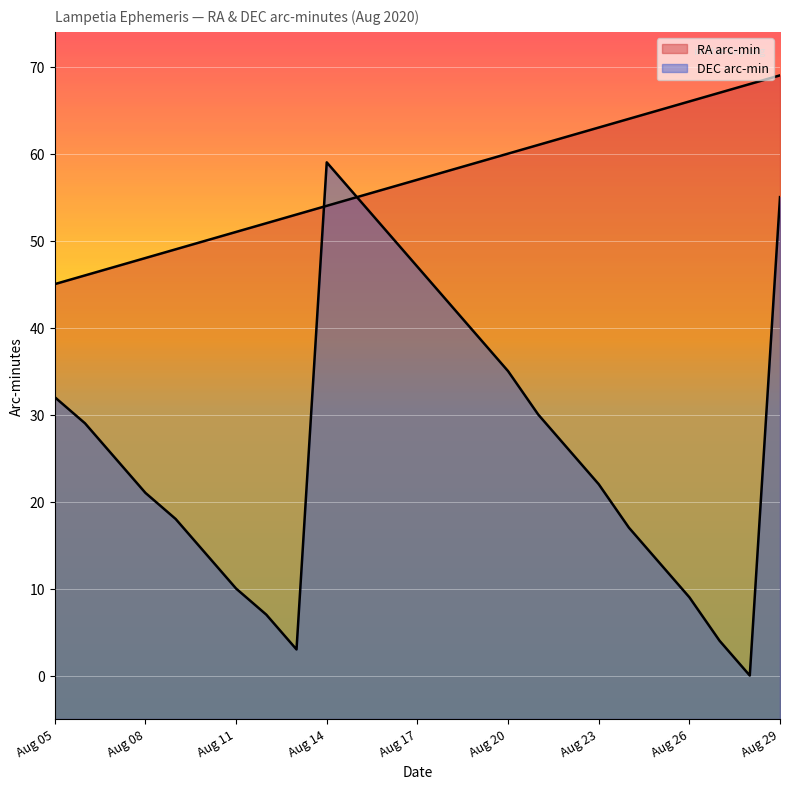

What is the average value of the RA_min series?

57